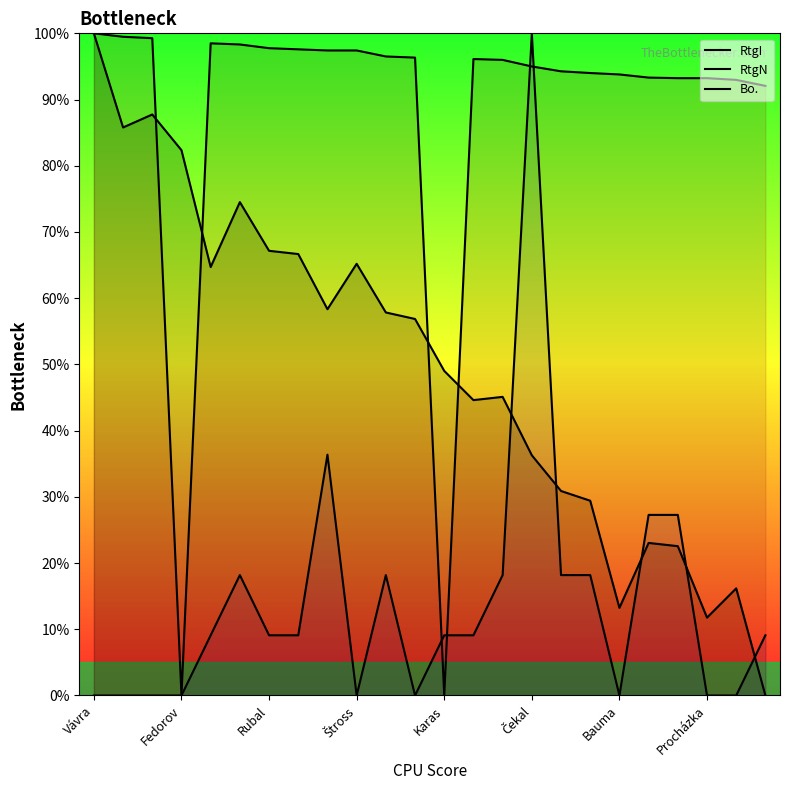

Reading left to right, list all the values displayed in this chart.

RtgI: 100.0	85.8	87.7	82.4	64.7	74.5	67.2	66.7	58.3	65.2	57.8	56.9	49.0	44.6	45.1	36.3	30.9	29.4	13.2	23.0	22.5	11.8	16.2	0.0
RtgN: 100.0	99.5	99.3	0.0	98.5	98.3	97.8	97.6	97.4	97.4	96.5	96.3	0.0	96.1	96.0	95.0	94.3	94.0	93.8	93.3	93.2	93.2	93.0	92.1
Bo.: 0.0	0.0	0.0	0.0	9.1	18.2	9.1	9.1	36.4	0.0	18.2	0.0	9.1	9.1	18.2	100.0	18.2	18.2	0.0	27.3	27.3	0.0	0.0	9.1